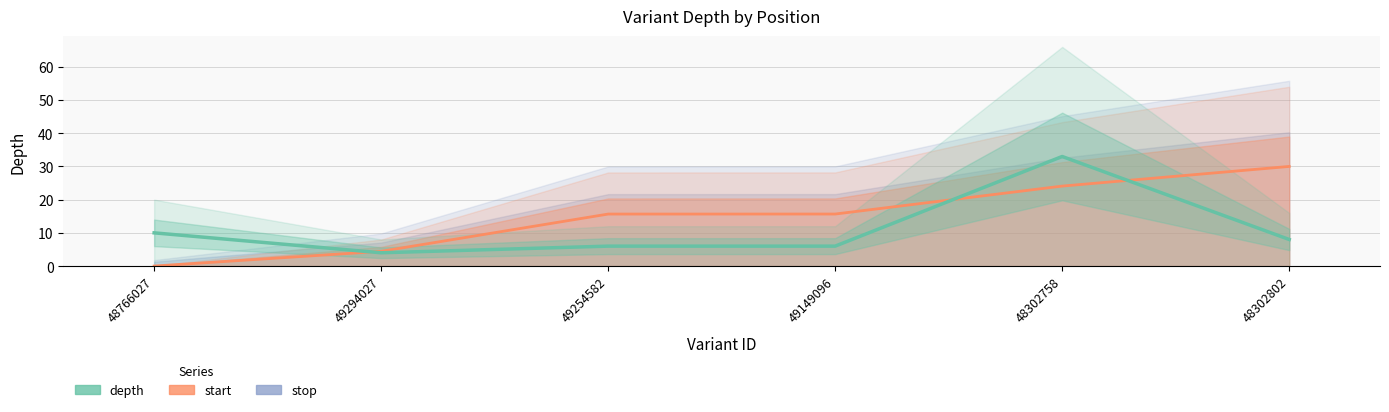

Which series changed the most between 48766027 and 49294027?

depth